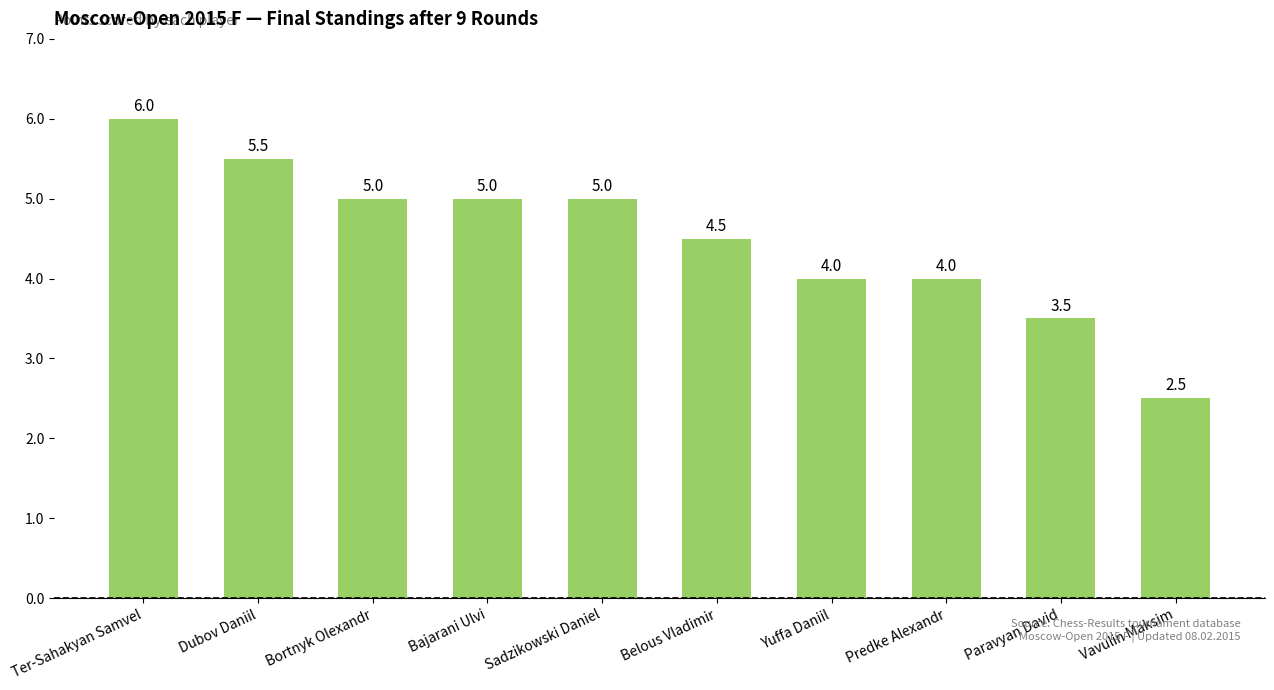

The value at Belous Vladimir is 6.5. True or false?

False